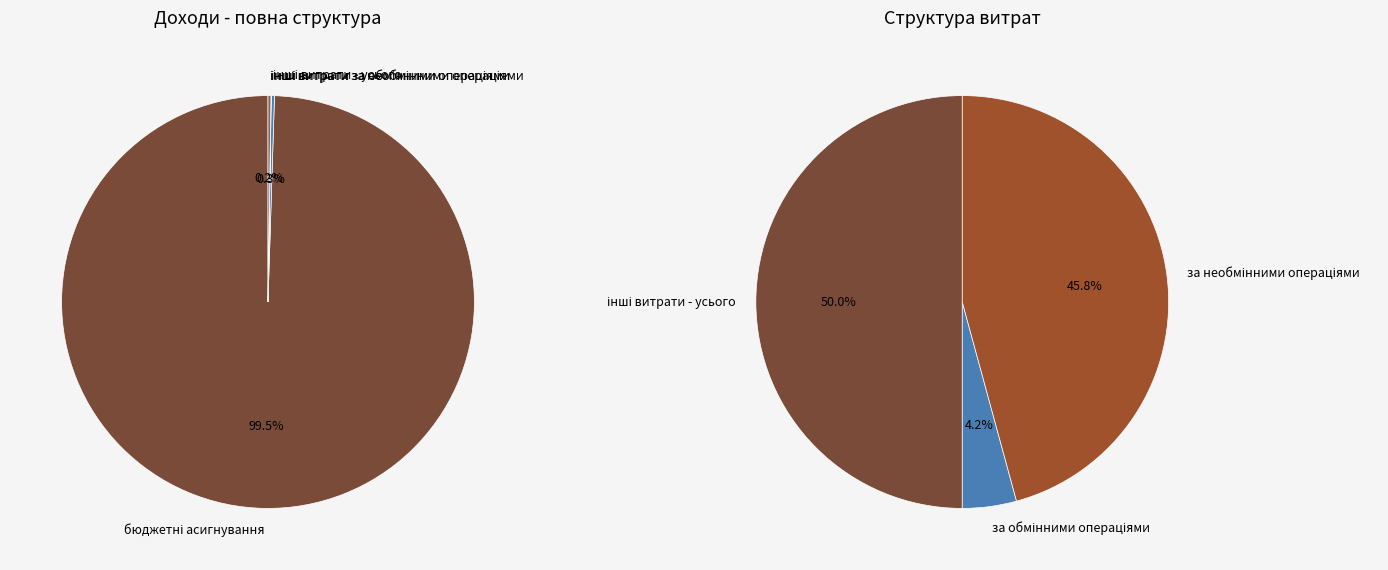

Which slice represents more than half of the pie?

бюджетні асигнування